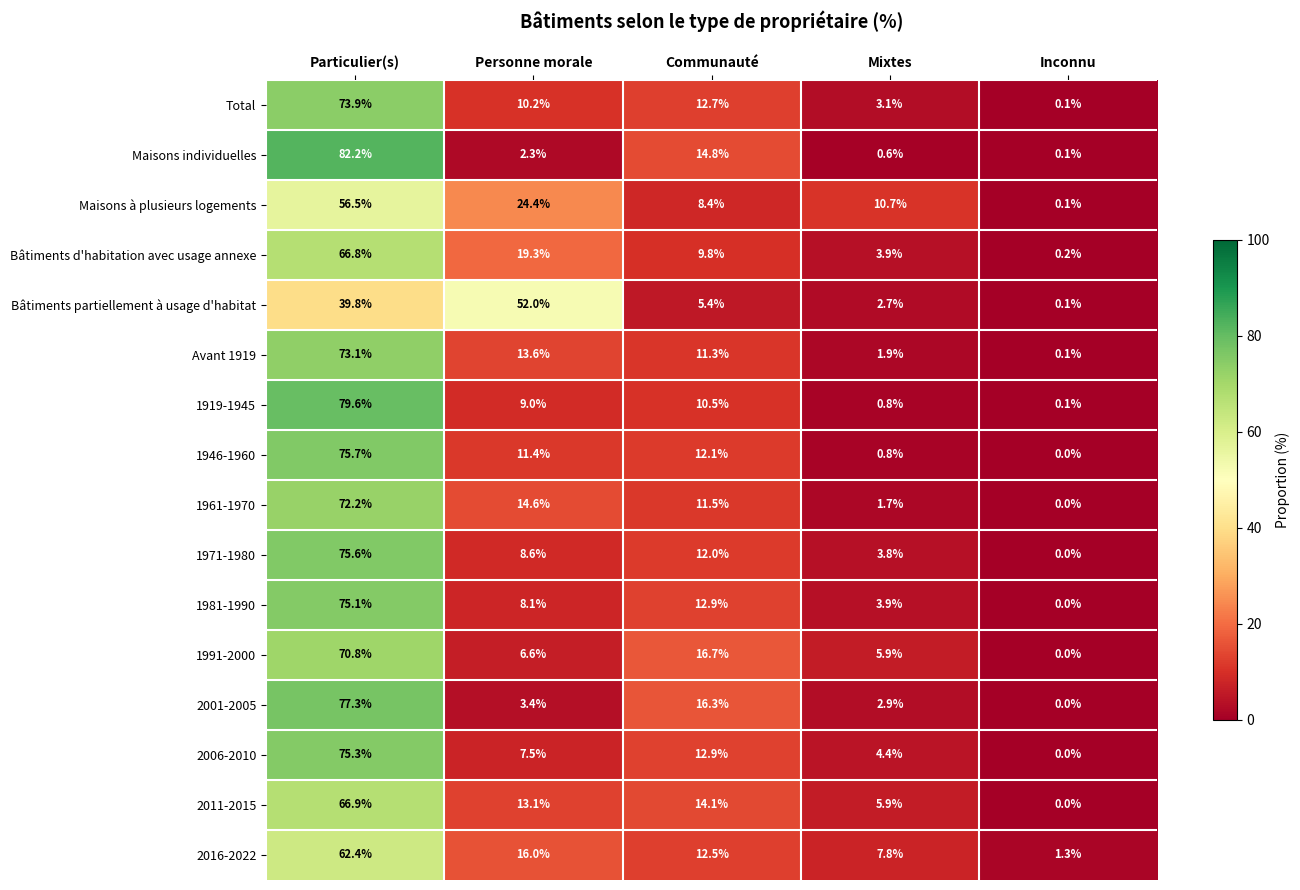

The value of 1981-1990 at Inconnu is -42.6. True or false?

False